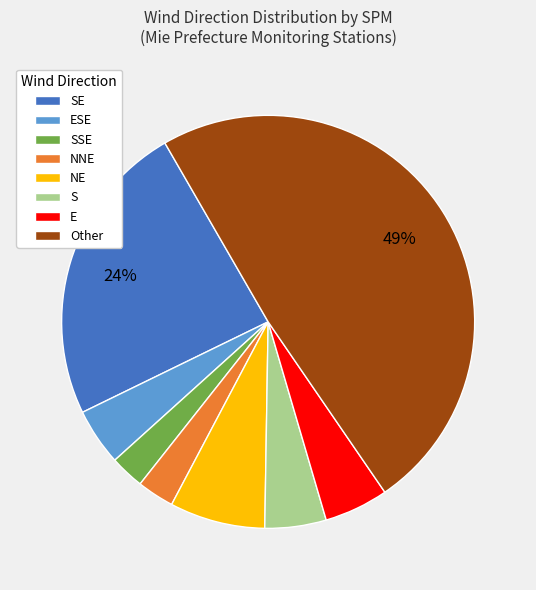

Combined, do SSE and ESE account for over 50%?

No